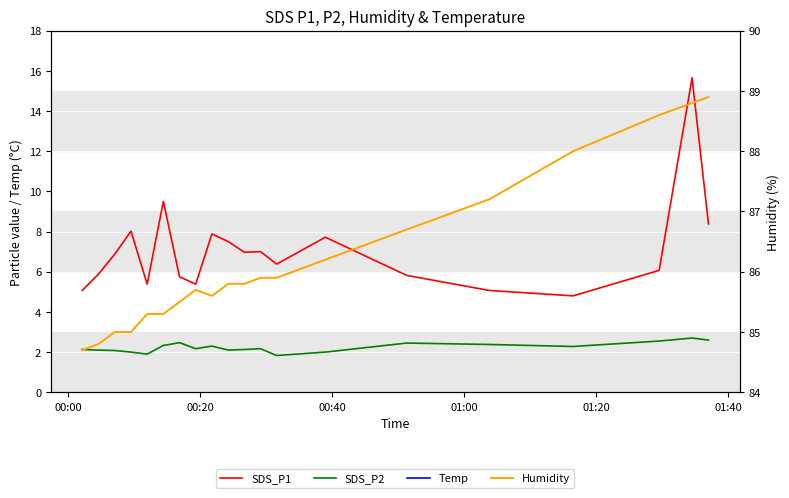

How many lines are shown in the chart?

4